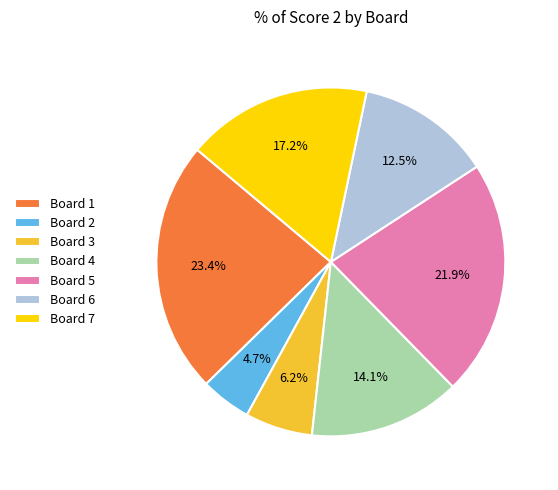

What is the ratio of the value at Board 7 to the value at Board 2?

3.7